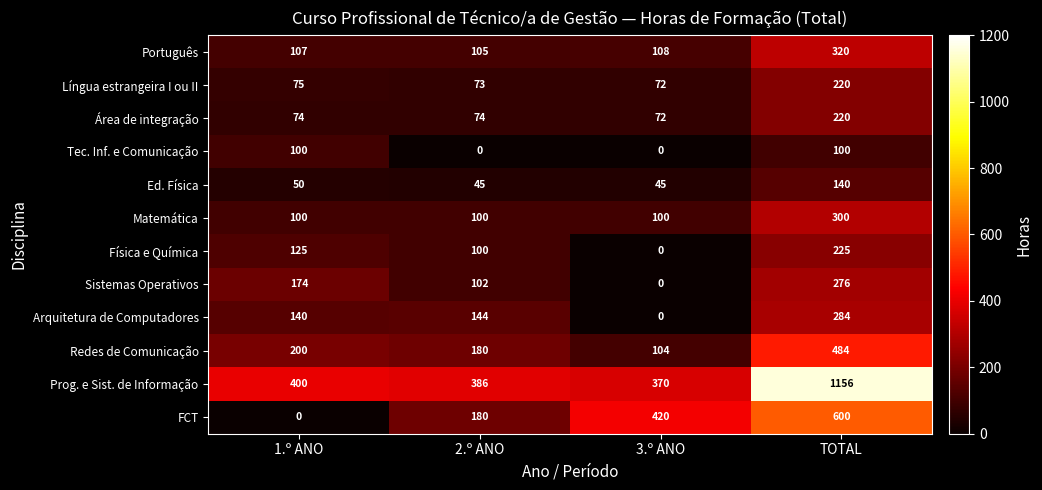

The value of Ed. Física at TOTAL is 140. True or false?

True